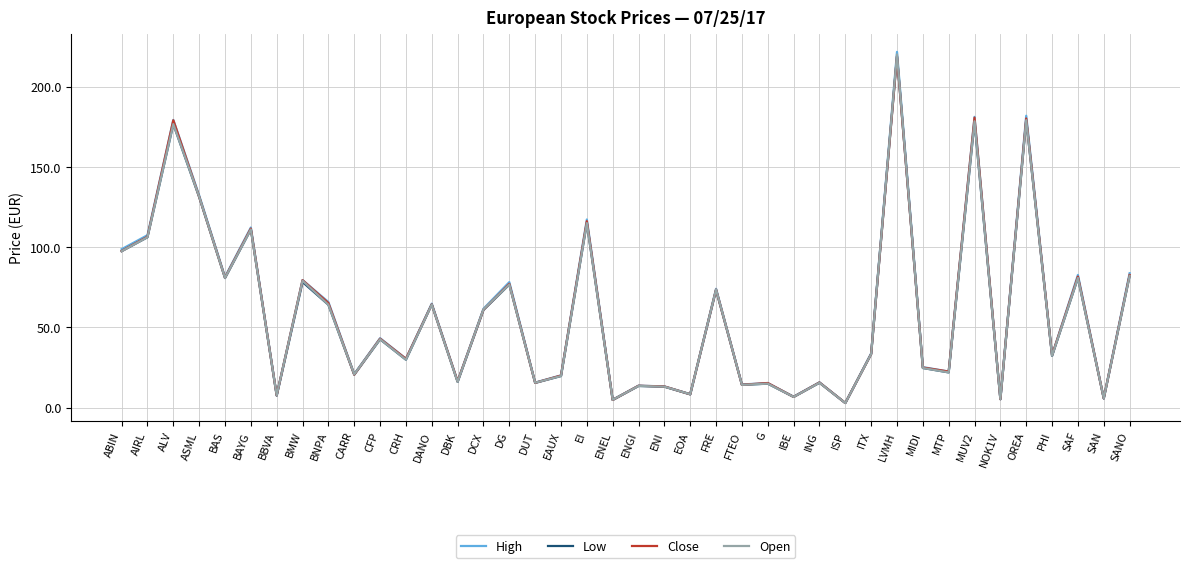

After their last crossing, which series has the higher values: Close or Open?

Close